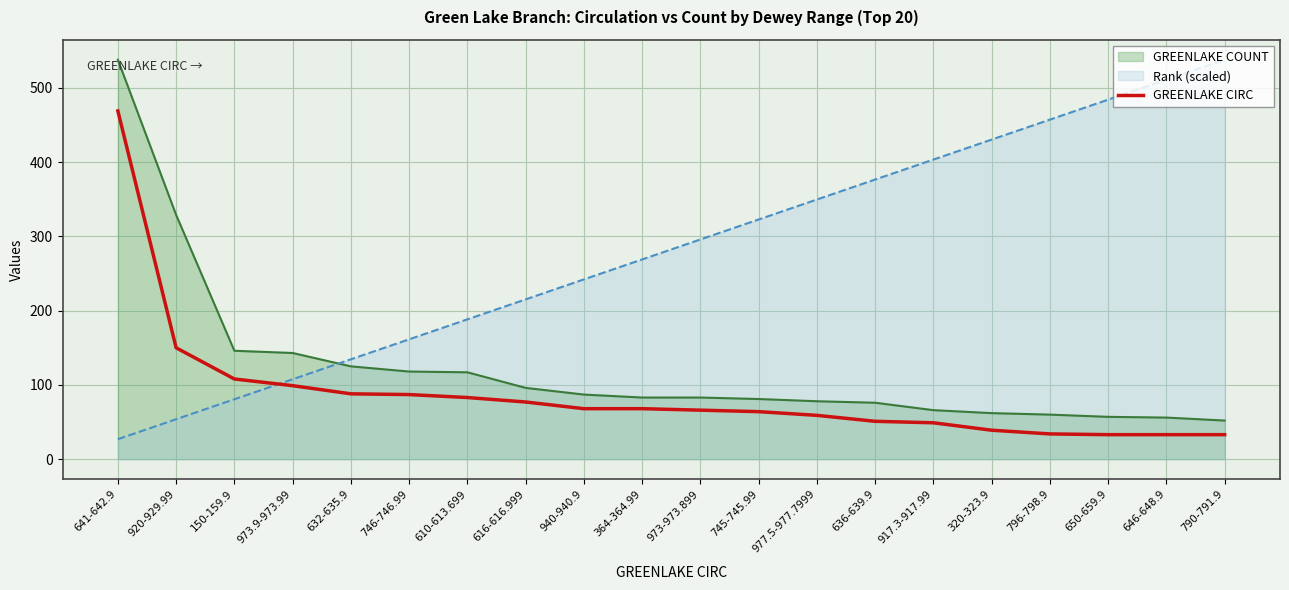

What is the spread (max minus min) of values at 790-791.9?

505.0